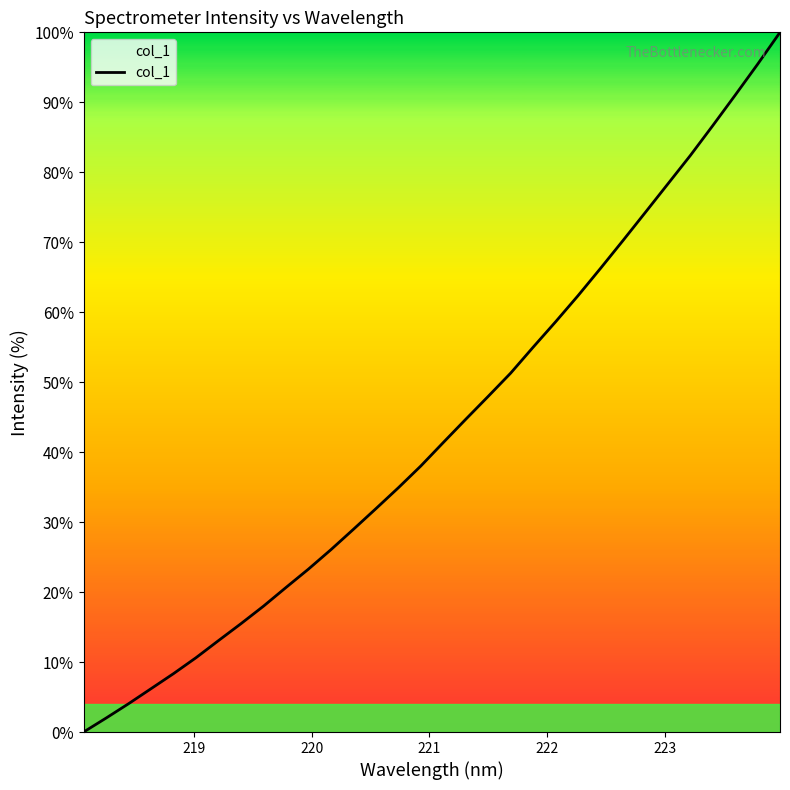

What is the maximum value shown in the chart?

100.0